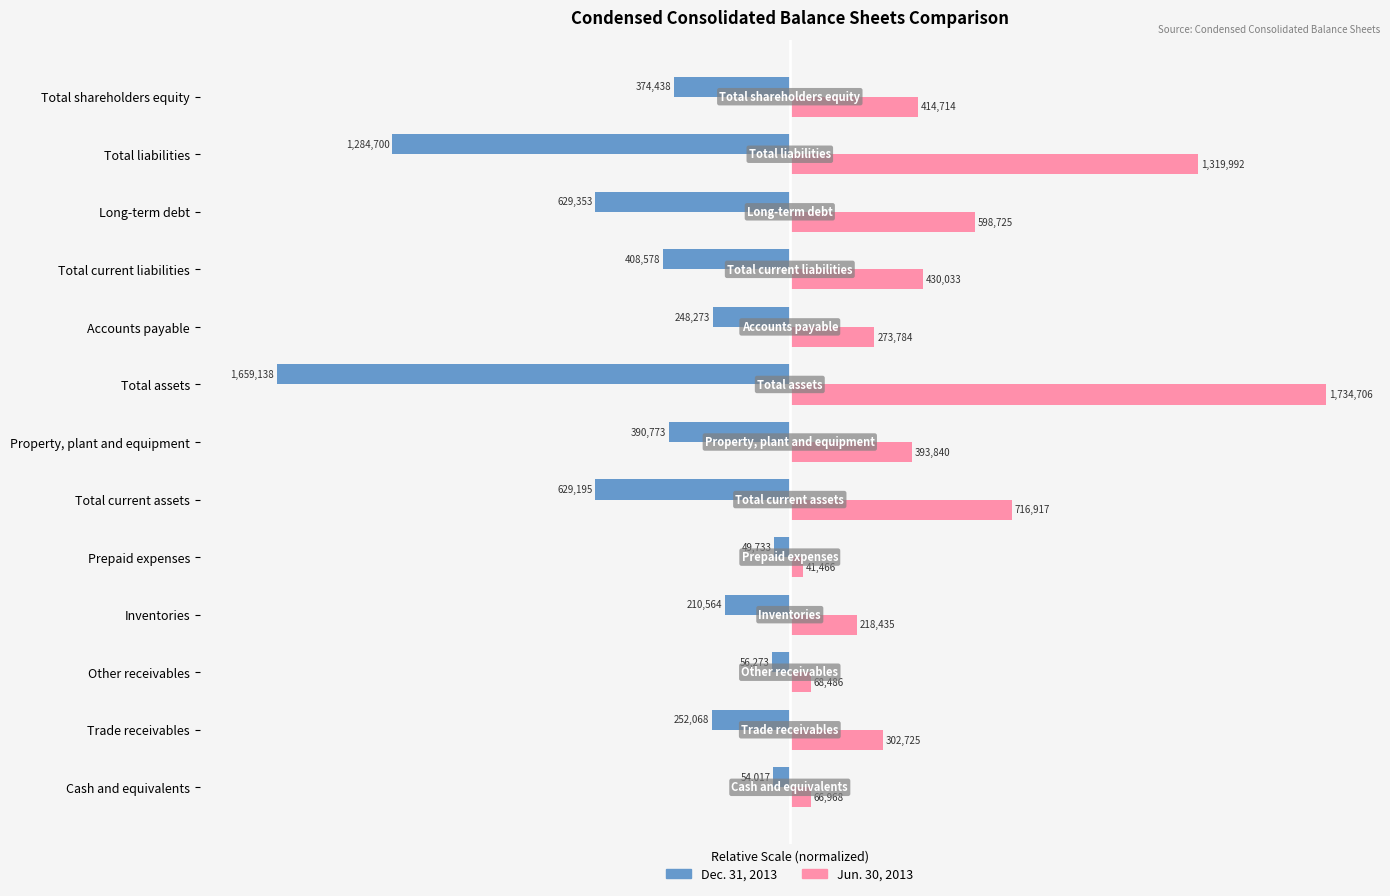

What is the average value of the Jun. 30, 2013 series?

29.2